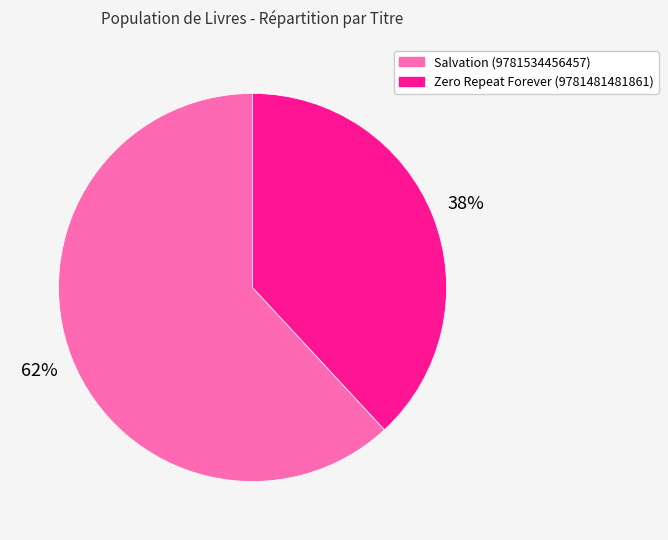

Is there any slice that represents more than half of the pie?

Yes